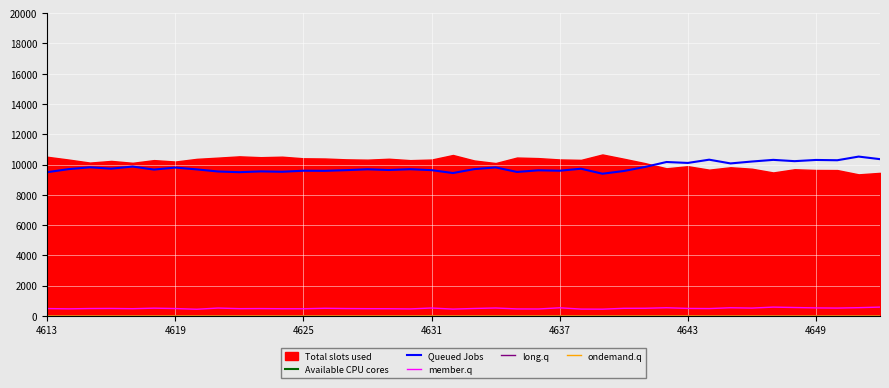

Is it true that Queued Jobs equals 6580 at 4637?

False